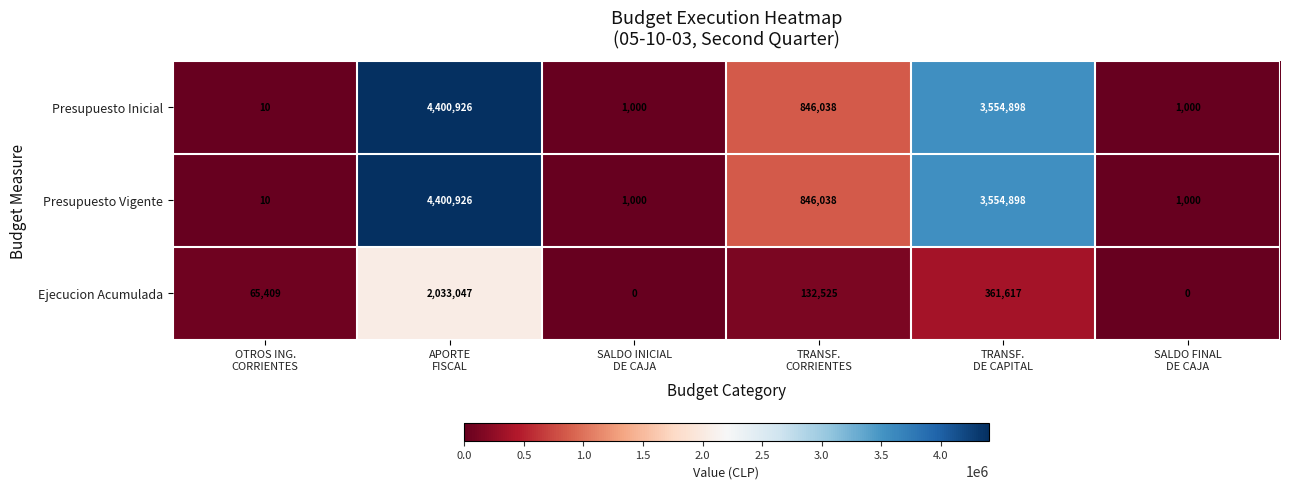

What is the spread (max minus min) of values at APORTE
FISCAL?

2367879